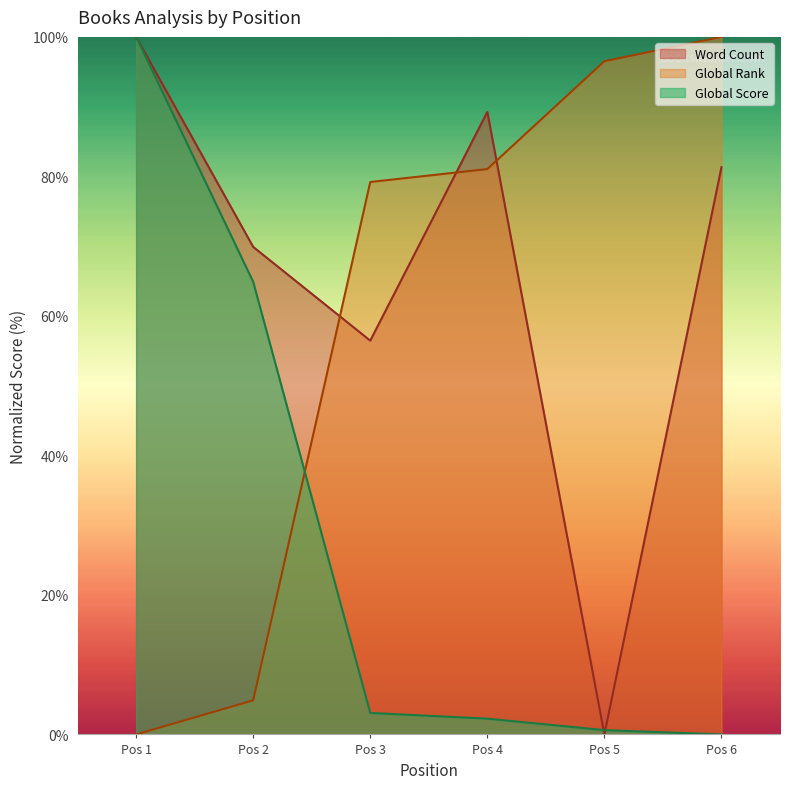

True or false: Global Rank has a value of 0.0 at Pos 1.

True